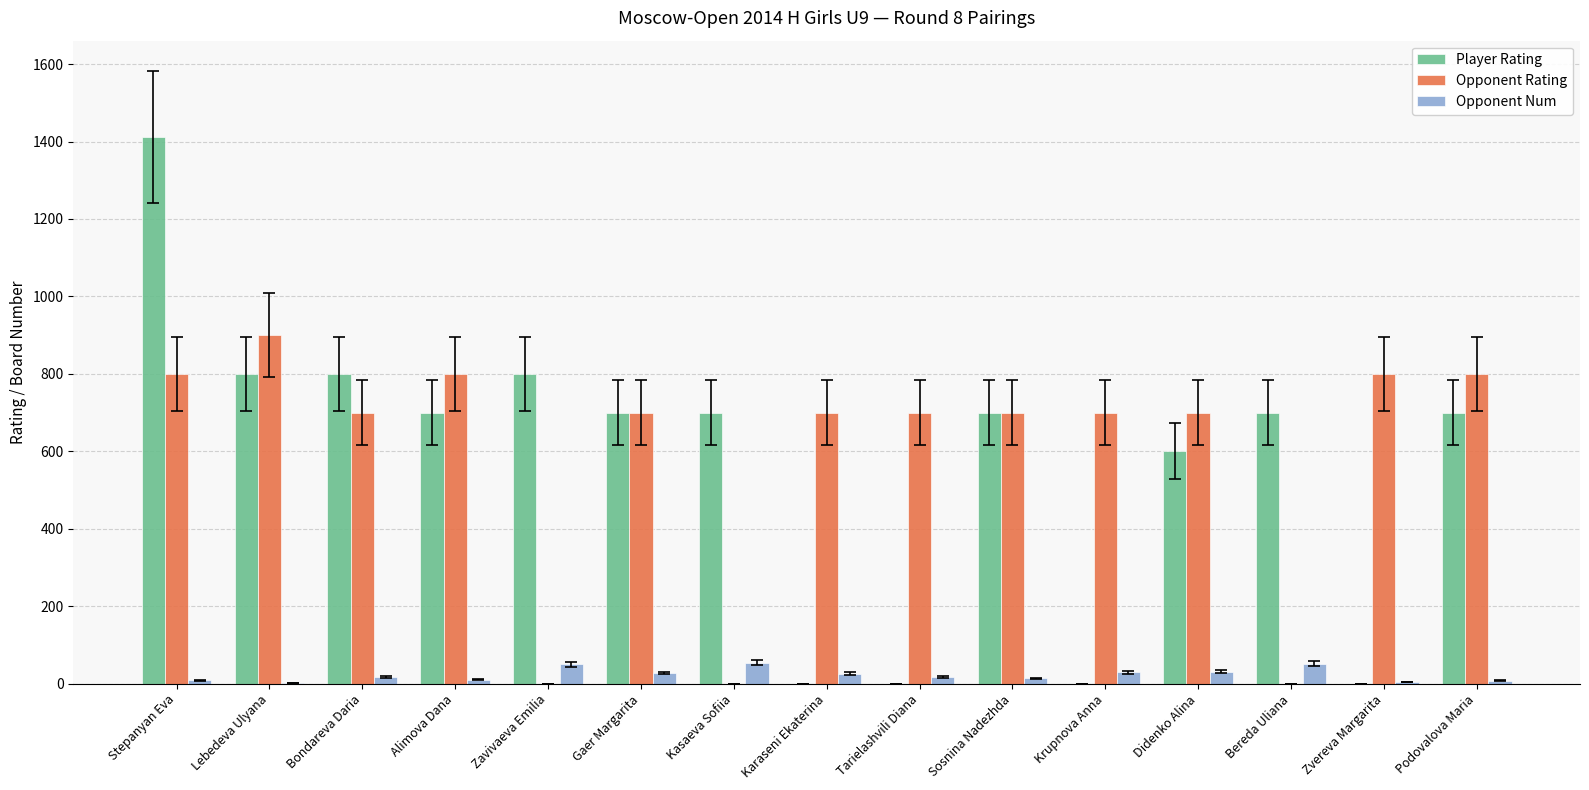

What is the maximum value shown in the chart?

1412